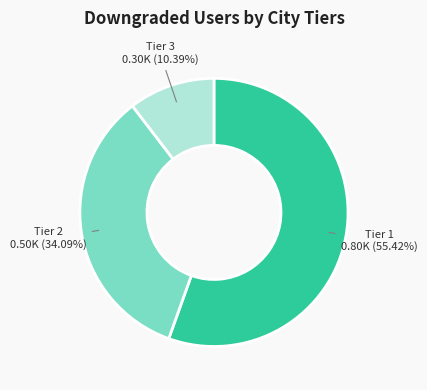

To the nearest percent, what is the average slice percentage?

33%